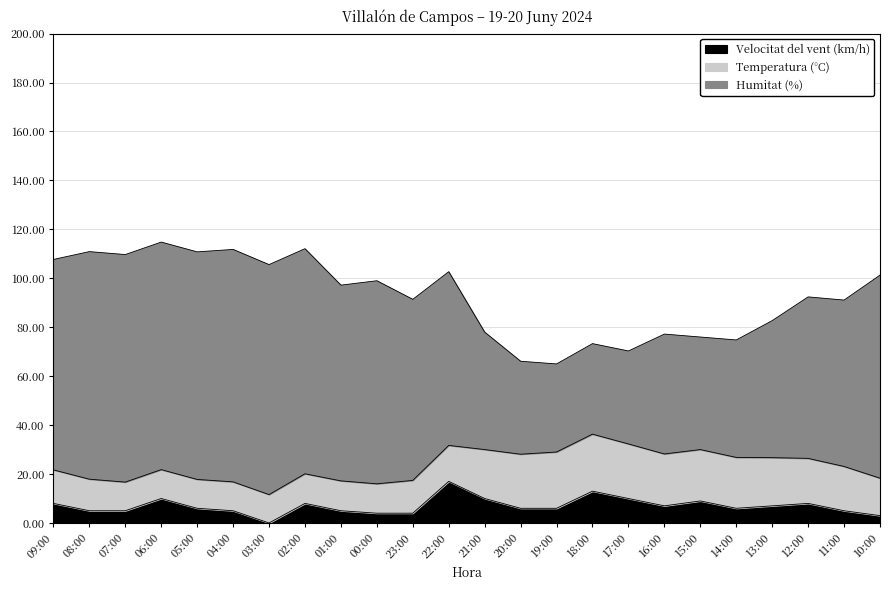

At which category is the sum across all series the highest?

06:00